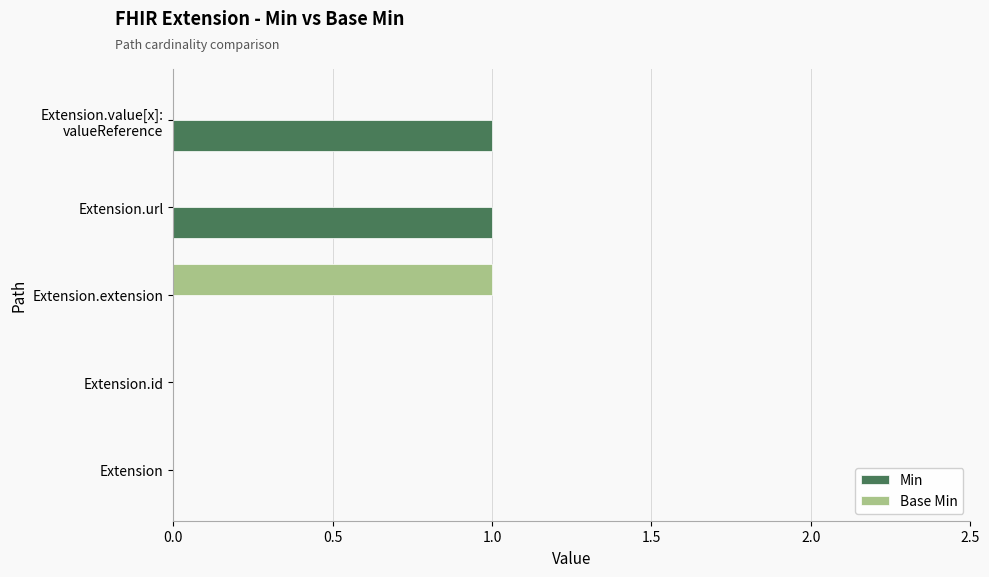

How many Min values are between 0 and 1?

5